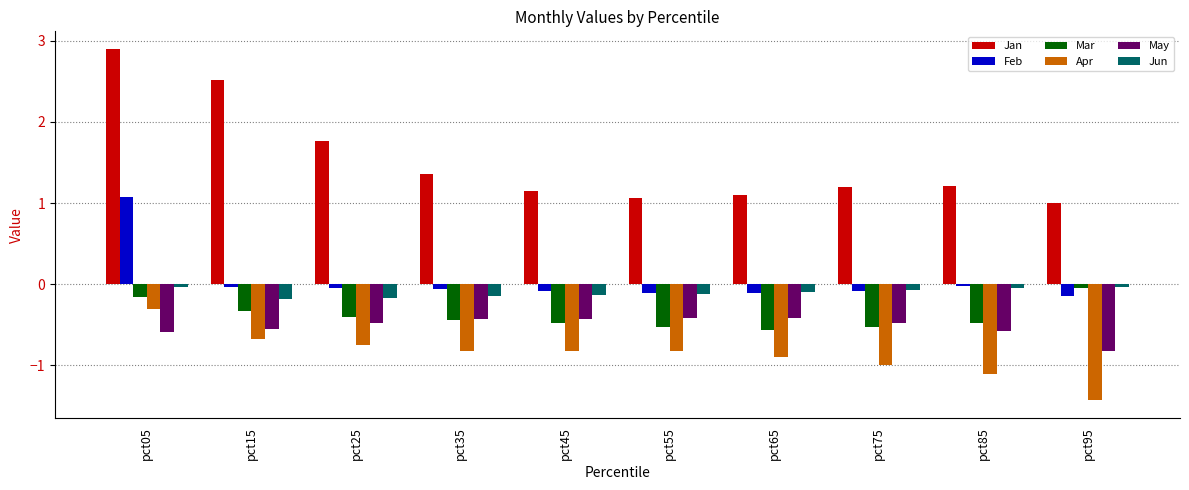

Is it true that Apr equals -0.5 at pct75?

False